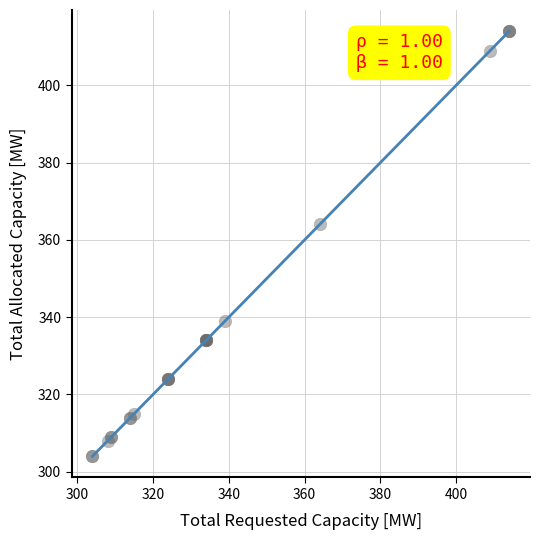

What Y value in the scatter plot is closest to 359?

364